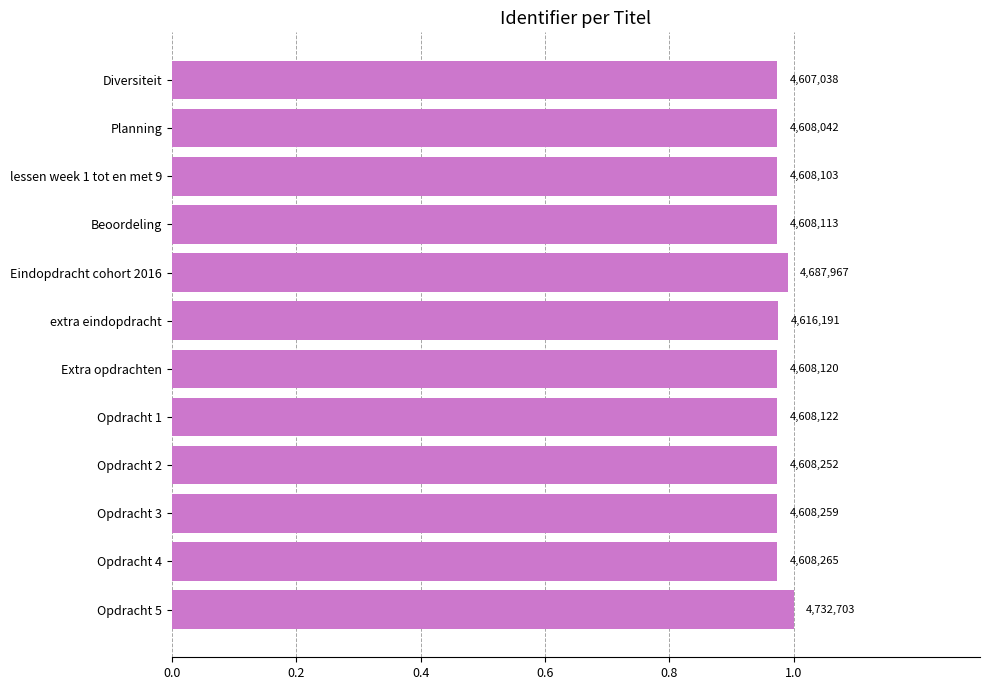

How many bars are there in total?

12